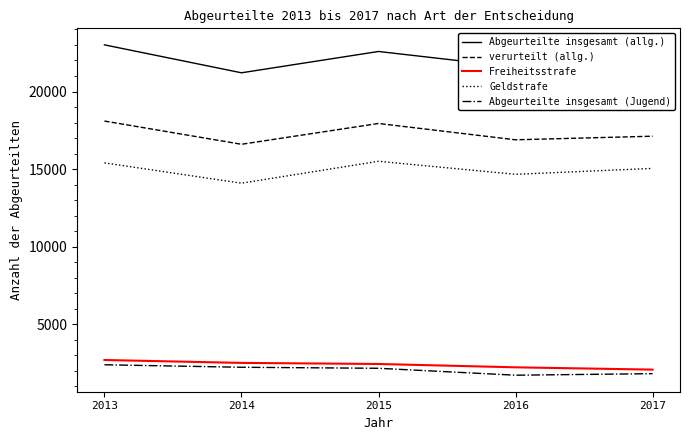

True or false: verurteilt (allg.) and Freiheitsstrafe intersect in this chart.

False